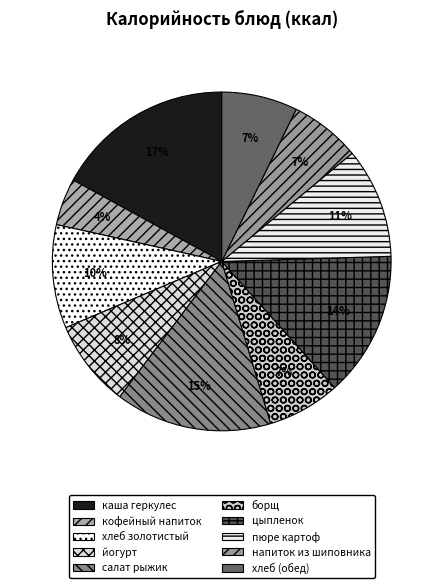

Which category has the smallest portion of the pie?

кофейный напиток